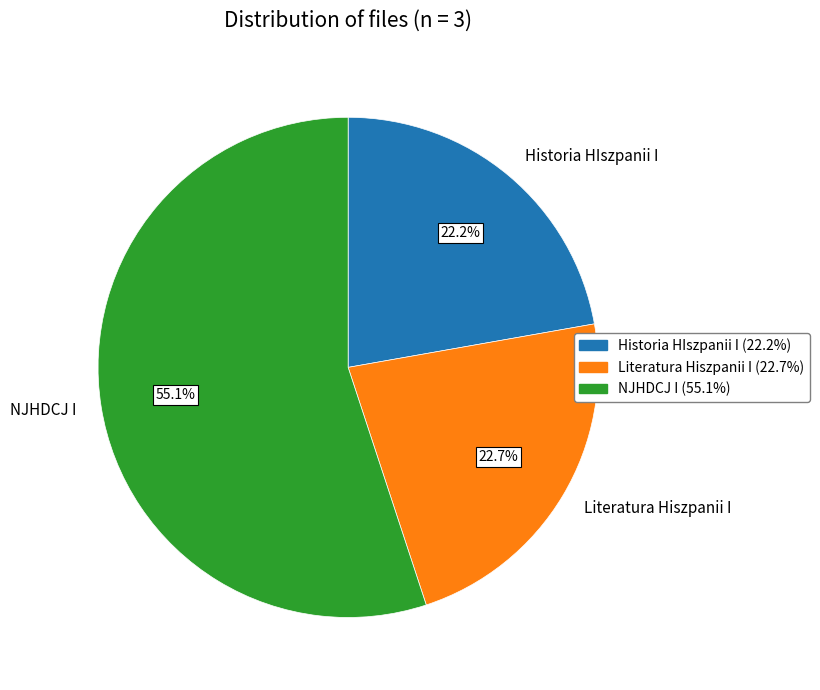

Which category accounts for the majority?

NJHDCJ I